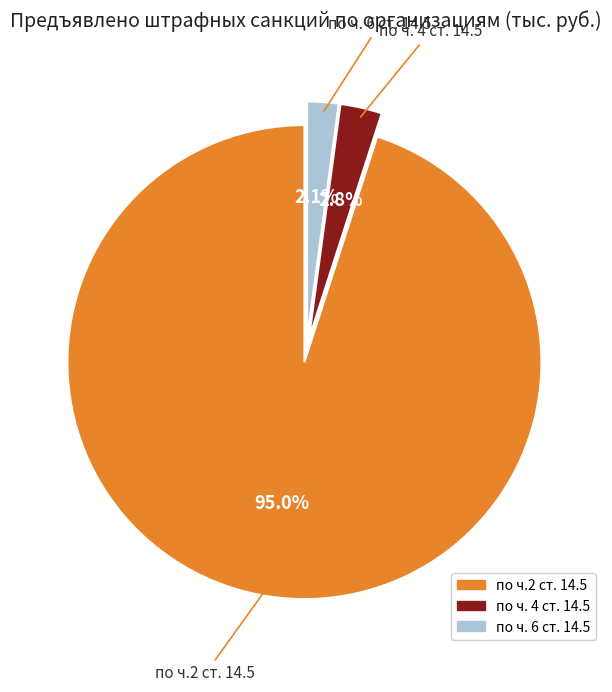

To the nearest percent, what is the combined percentage of по ч. 6 ст. 14.5 and по ч.2 ст. 14.5?

97%